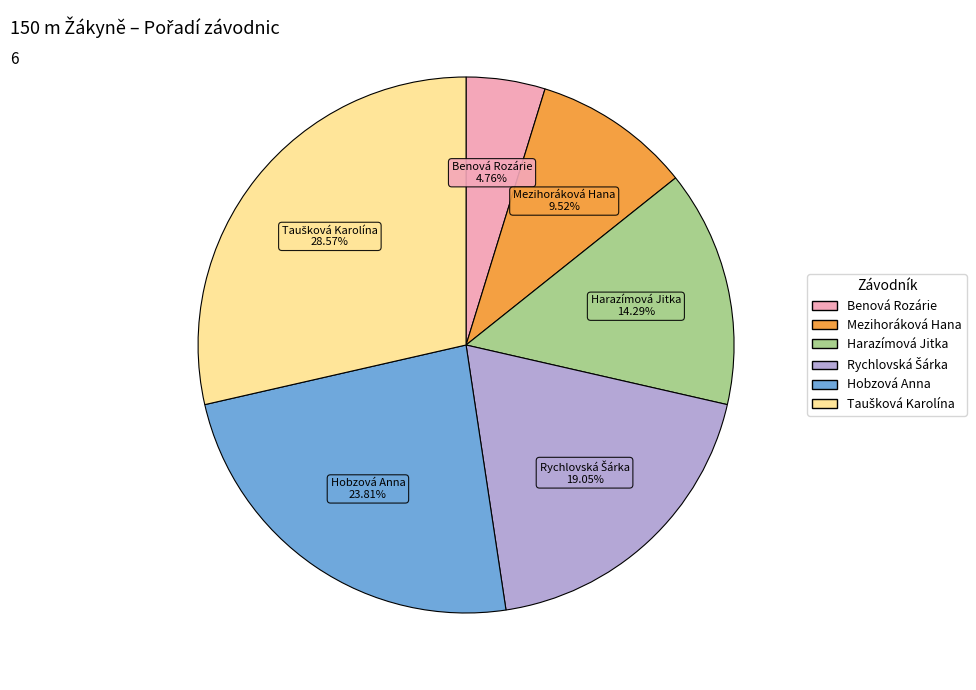

Does any single category account for the majority?

No